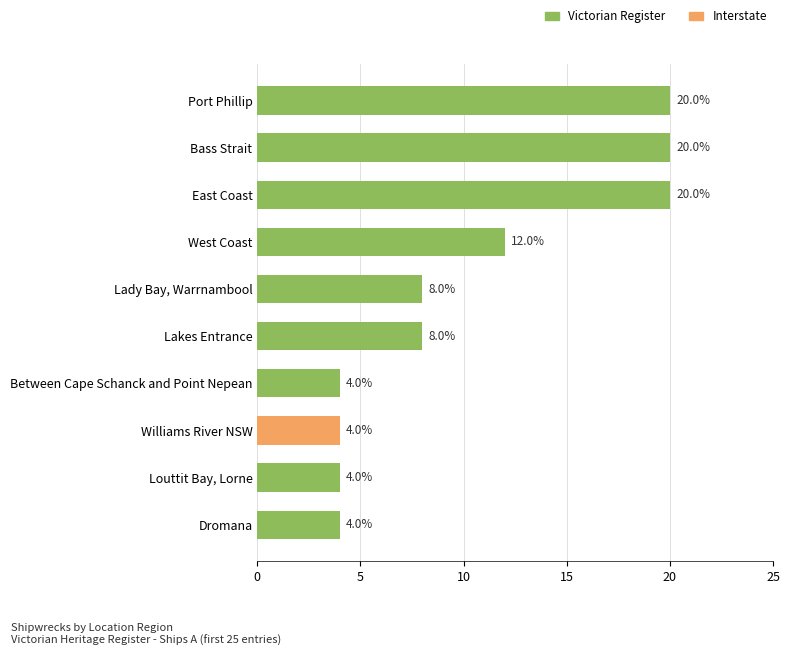

Count the number of data series in this chart.

1